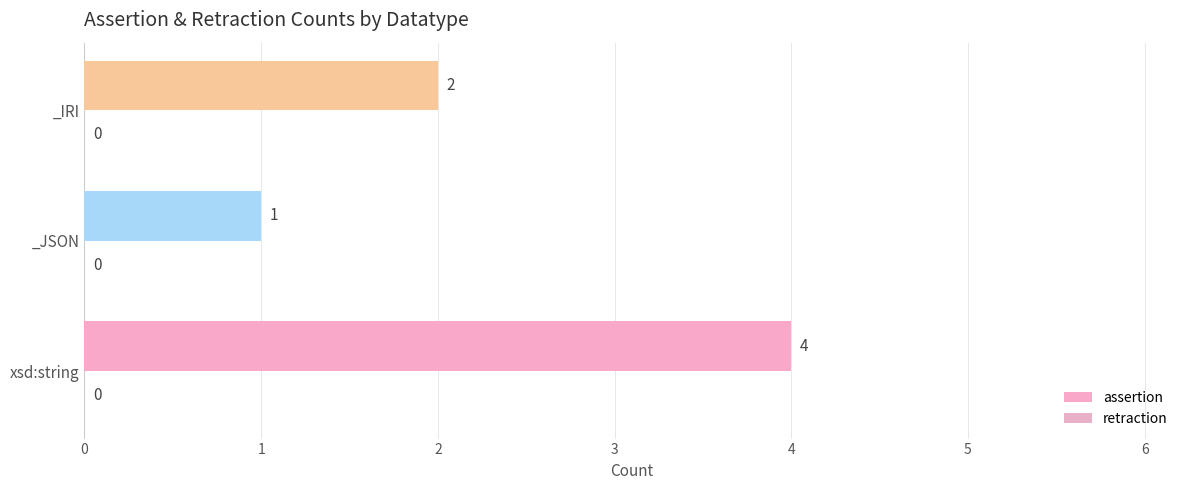

True or false: the data shows 1 at _JSON.

True